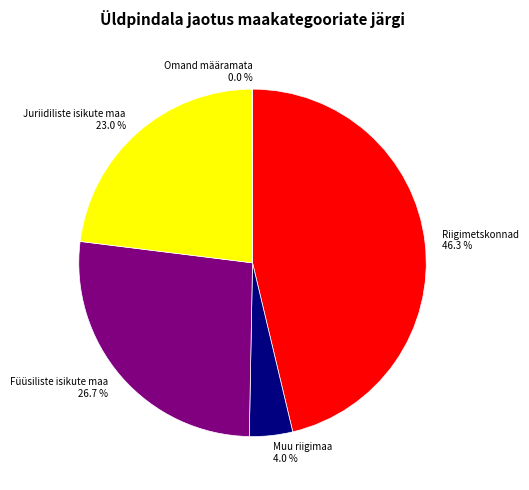

Approximately how many times larger is the value at Füüsiliste isikute maa compared to Juriidiliste isikute maa?

1.2